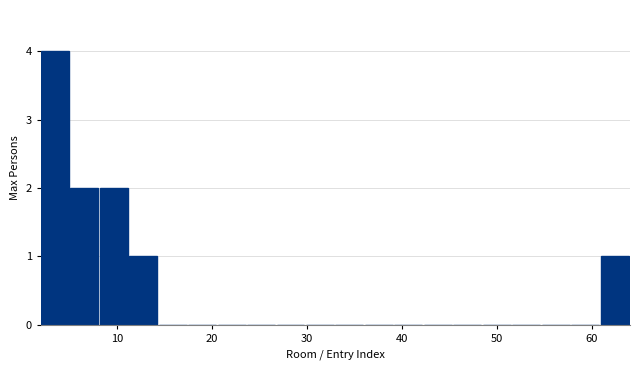

Around what value on the x-axis is the tallest bar? Give the approximate position of its centre, as read against the axis.

3